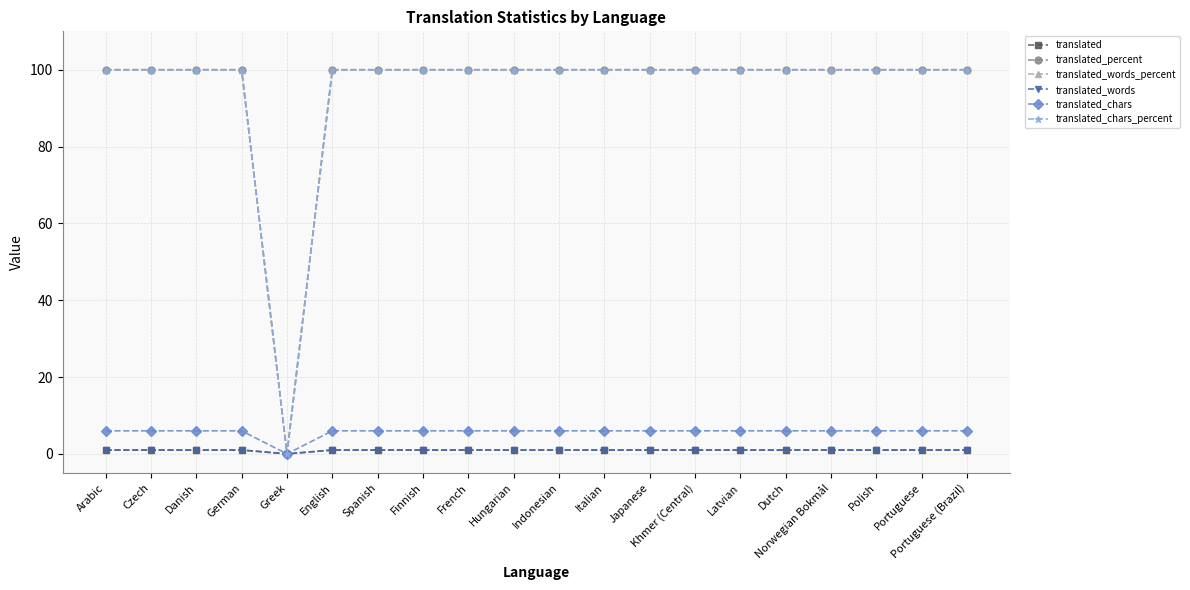

True or false: translated_percent and translated_words cross at least once.

False